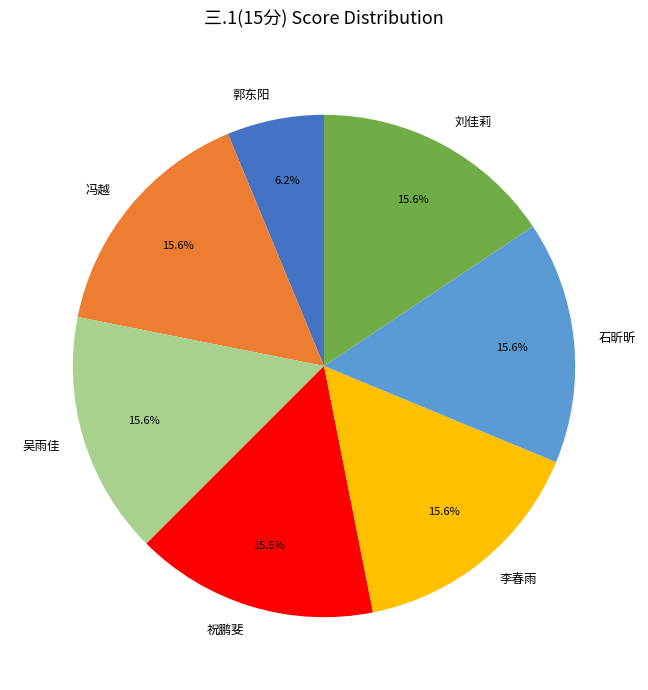

Approximately how many times larger is the value at 郭东阳 compared to 李春雨?

0.4